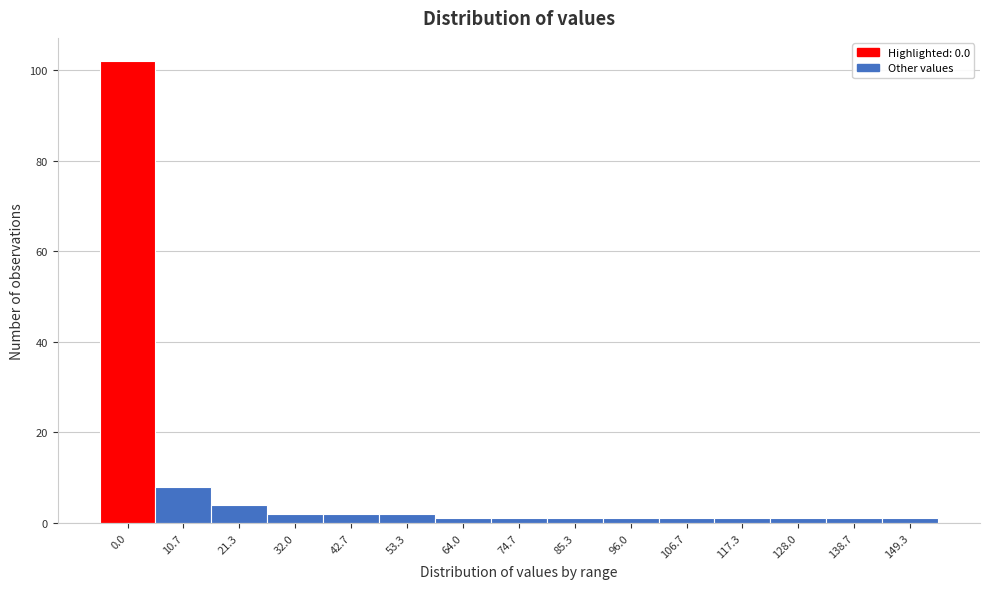

Reading right to left, extract all data points from this chart.

149.3=1	138.7=1	128.0=1	117.3=1	106.7=1	96.0=1	85.3=1	74.7=1	64.0=1	53.3=2	42.7=2	32.0=2	21.3=4	10.7=8	0.0=102